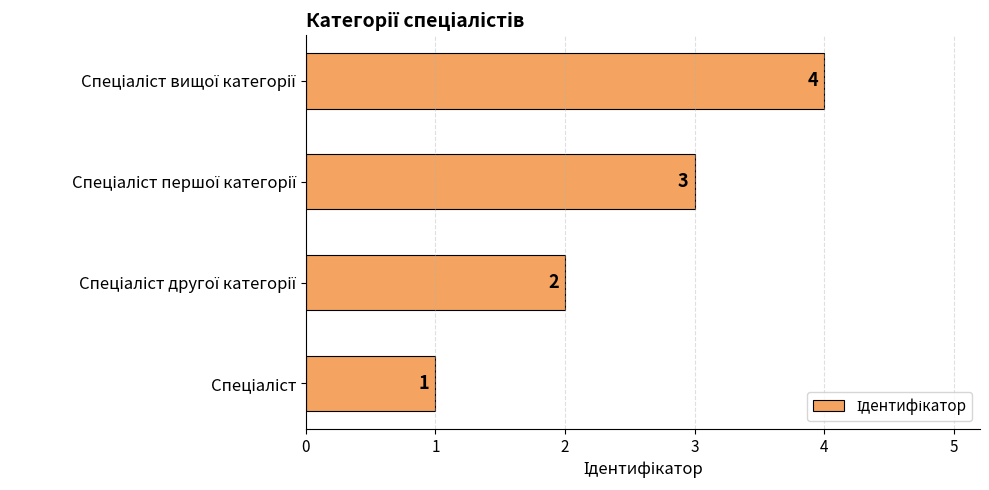

What is the difference between the maximum and minimum values?

3